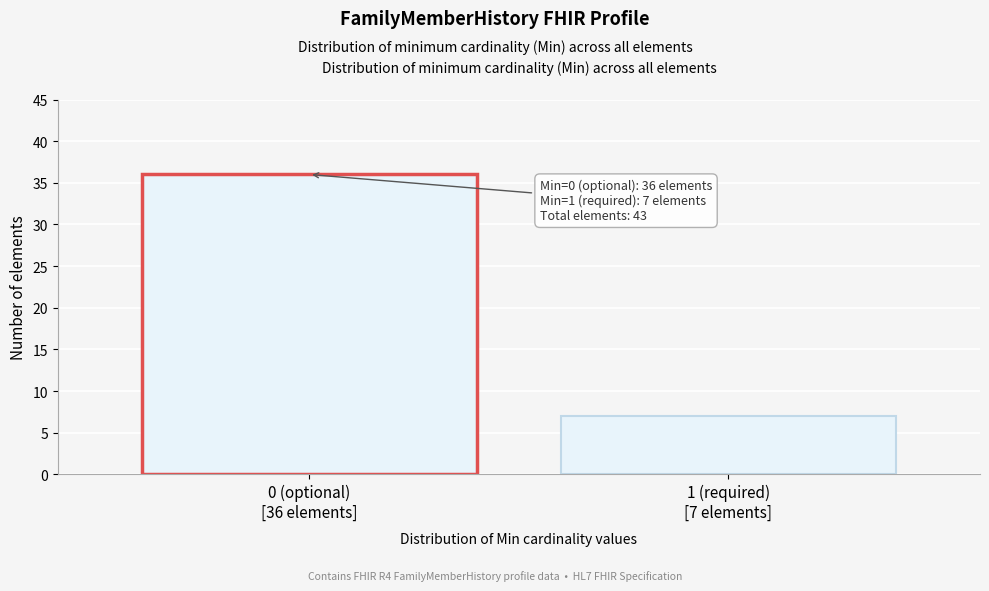

Reading right to left, what are all the values shown in this chart?

7	36